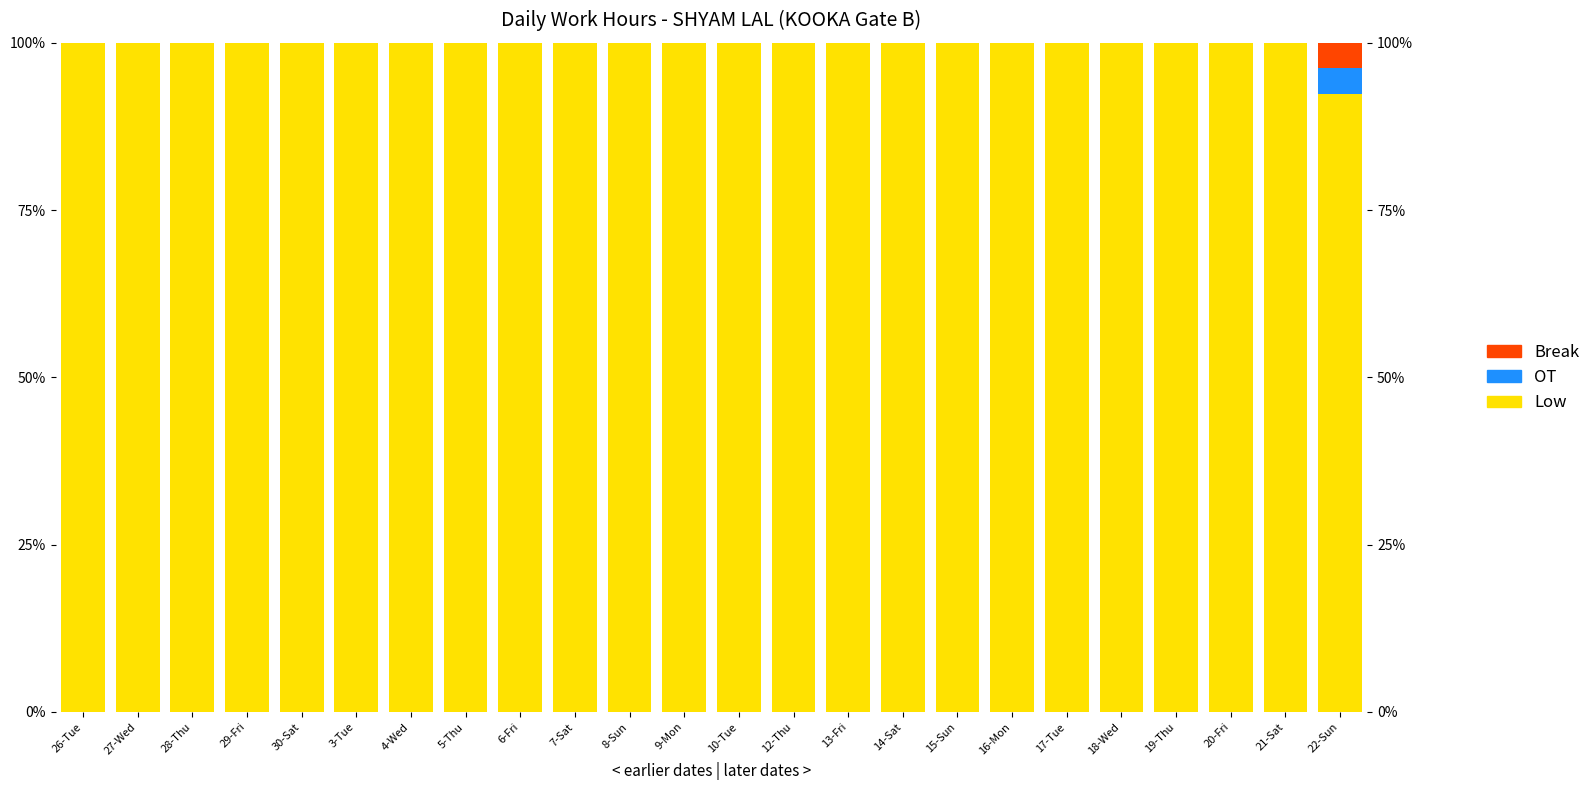

What is the label of the 19th bar from the right?

3-Tue